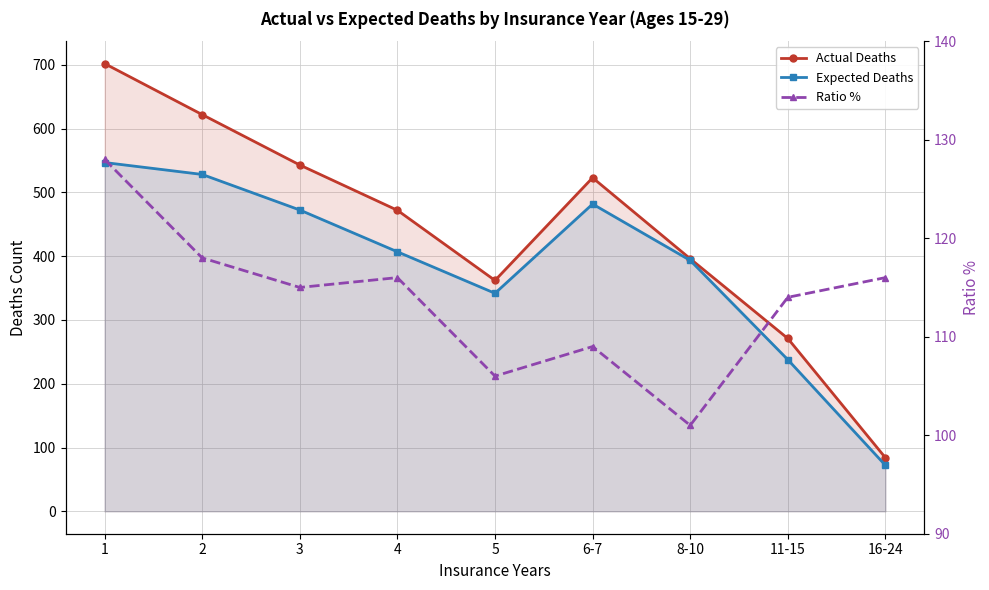

How many distinct data groups are displayed?

3